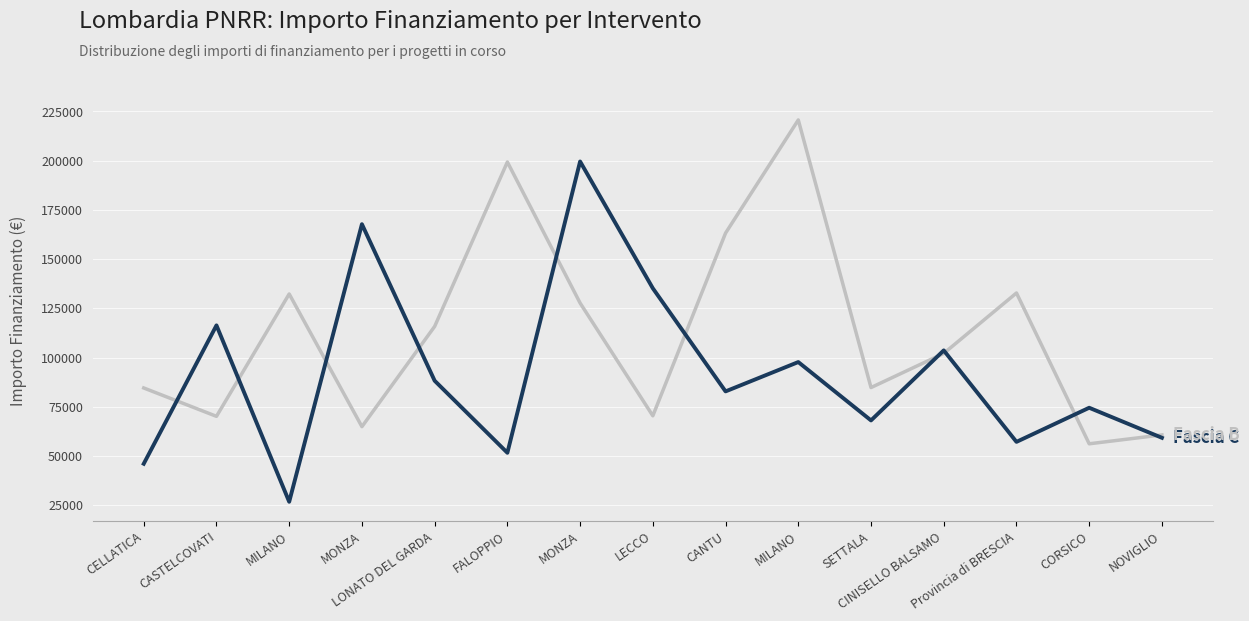

Does the chart have visible grid lines?

Yes